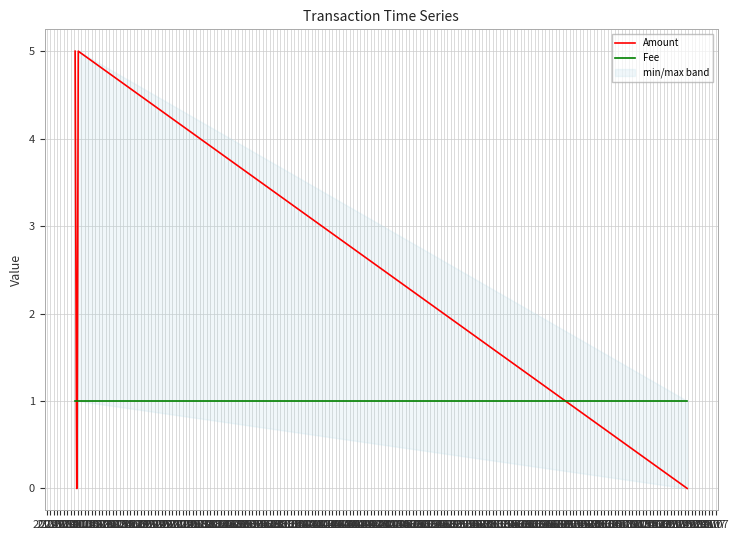

What is the total value across all series at 20.01?

6